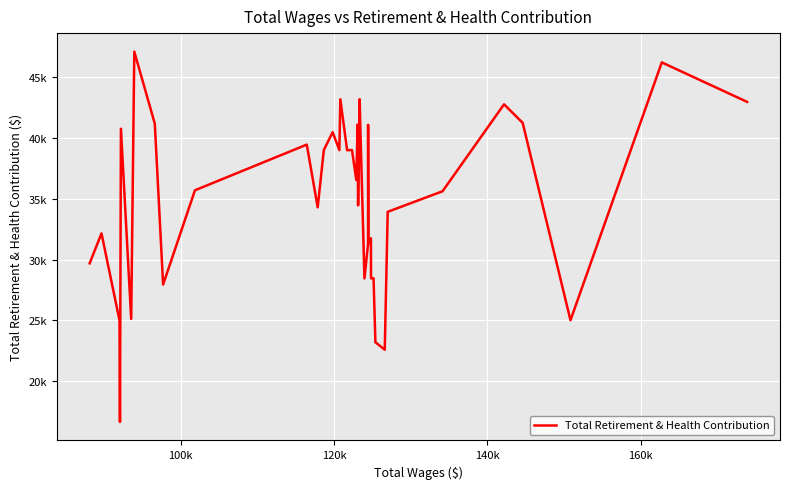

Does the chart have visible grid lines?

Yes